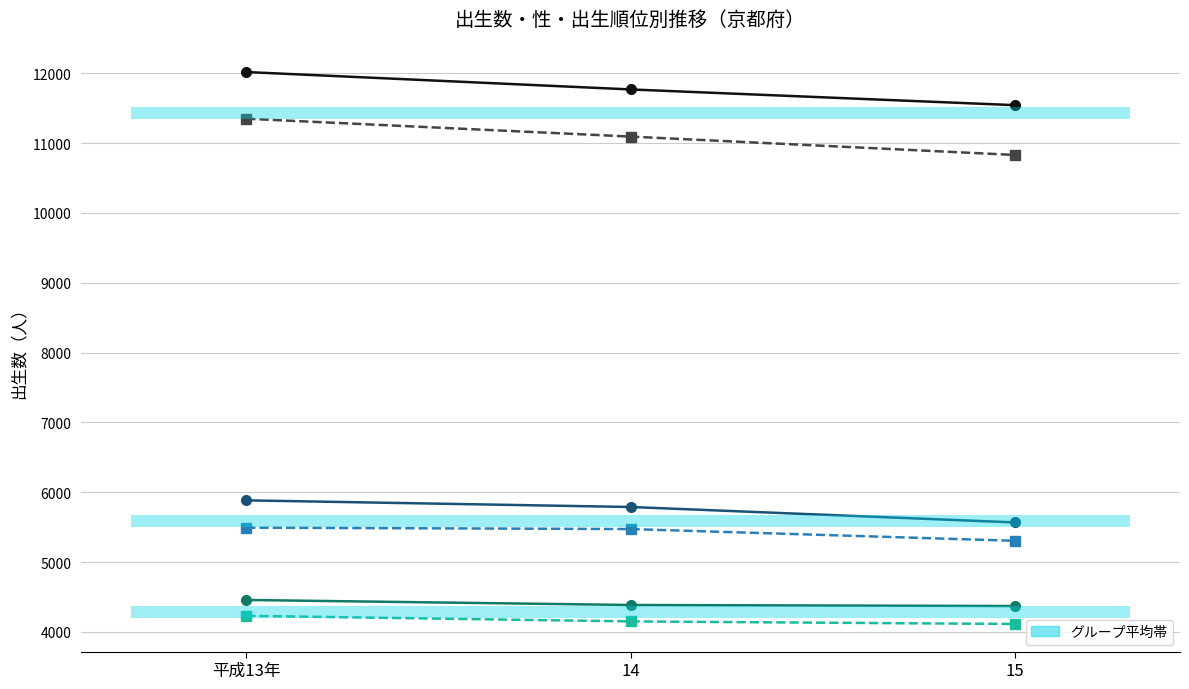

What is the total value across all series at 14?

42658